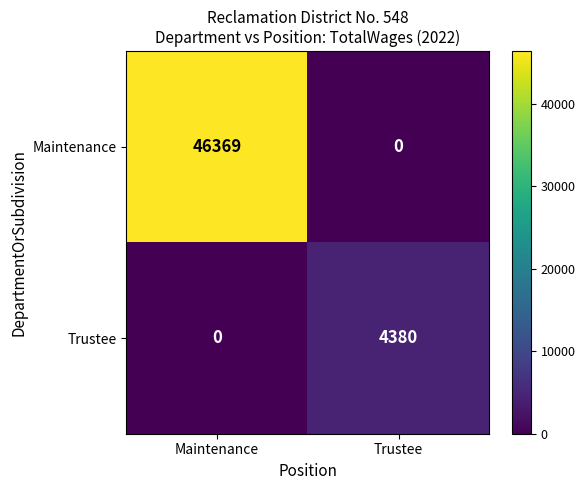

Reading left to right, extract all data points from this chart.

Maintenance: 46369	0
Trustee: 0	4380